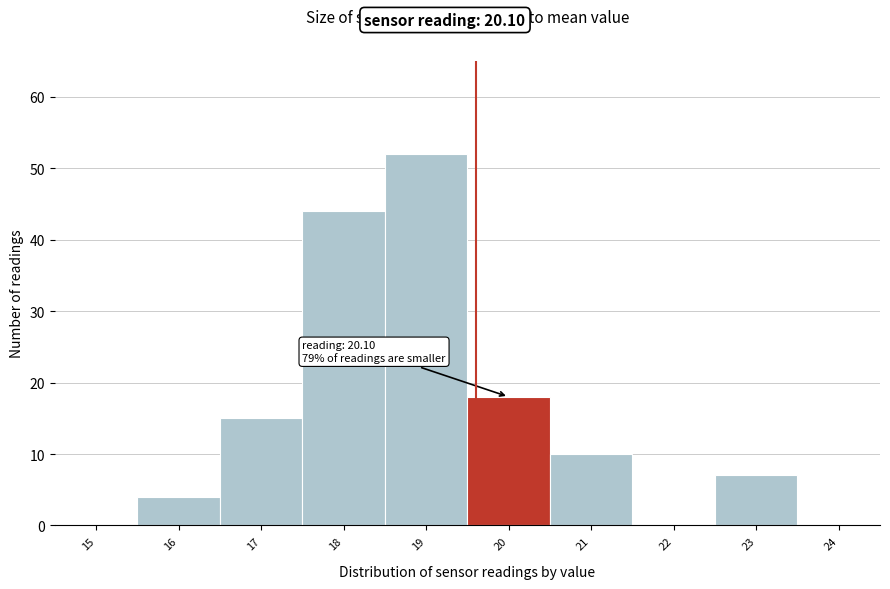

Reading left to right, extract all data points from this chart.

15=0	16=4	17=15	18=44	19=52	20=18	21=10	22=0	23=7	24=0